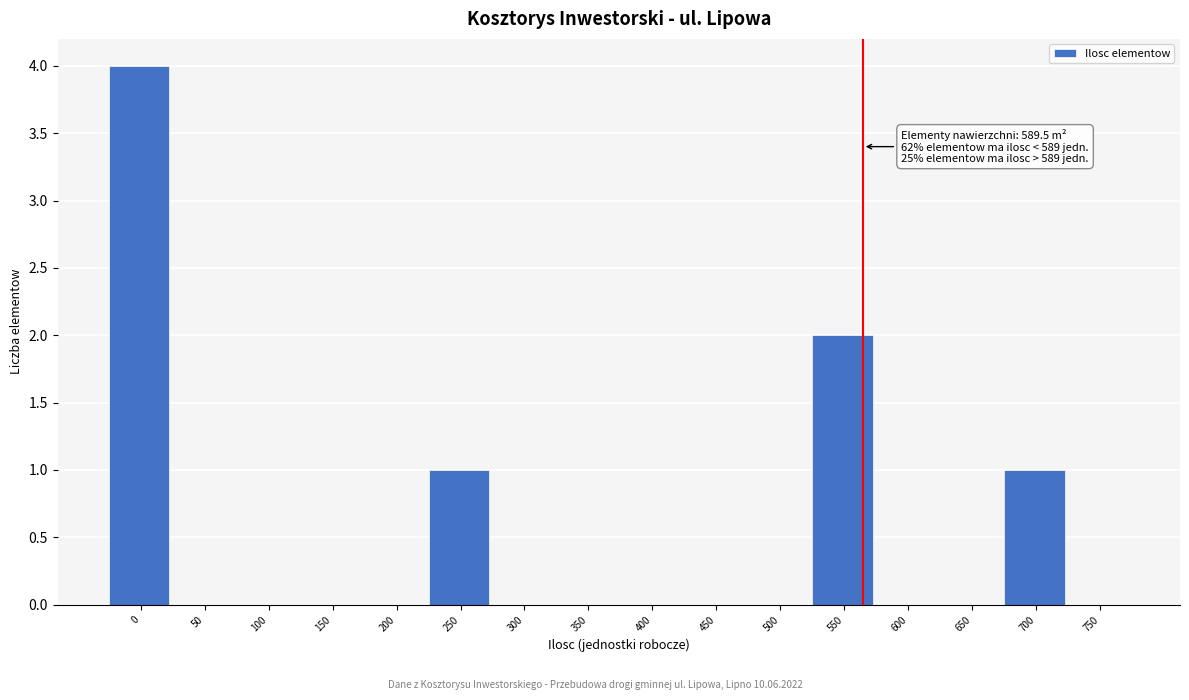

Reading left to right, transcribe all the data shown in this chart.

0=4	50=0	100=0	150=0	200=0	250=1	300=0	350=0	400=0	450=0	500=0	550=2	600=0	650=0	700=1	750=0